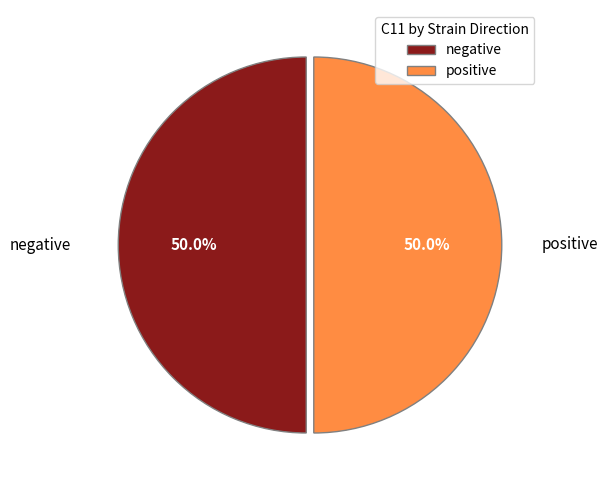

To the nearest percent, what percentage of the pie is negative?

50%